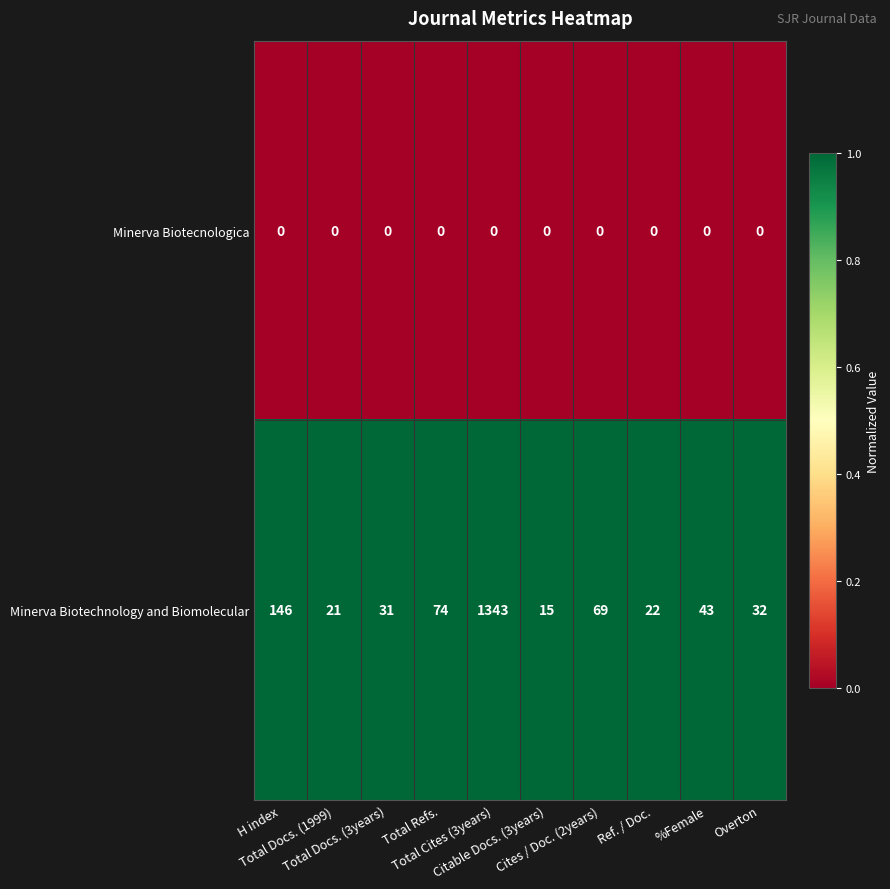

Rank the series by their maximum value, from highest to lowest.

Minerva Biotechnology and Biomolecular, Minerva Biotecnologica